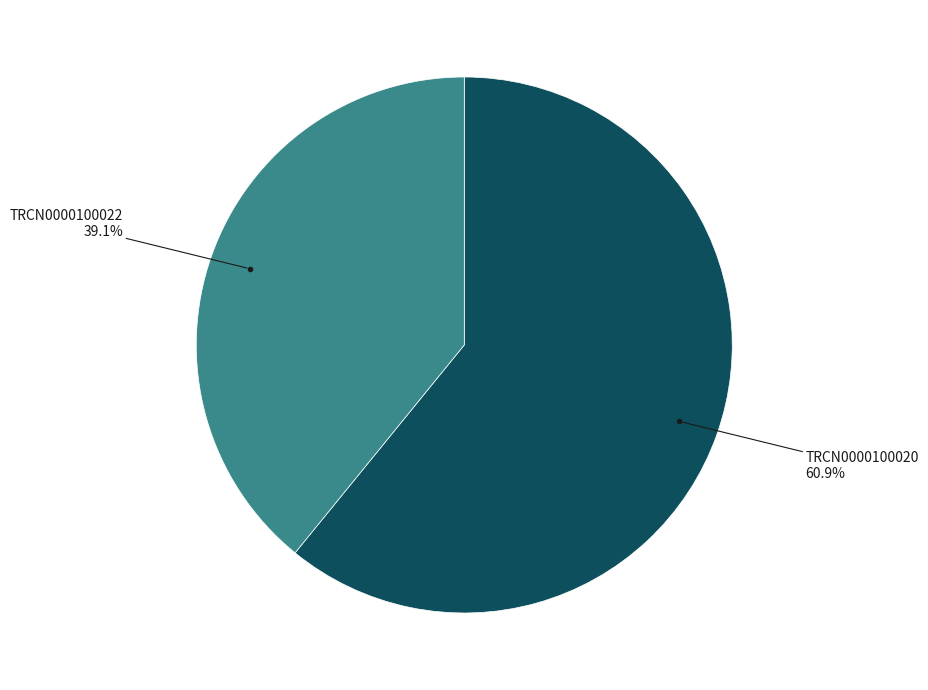

Is there a majority slice in this chart?

Yes